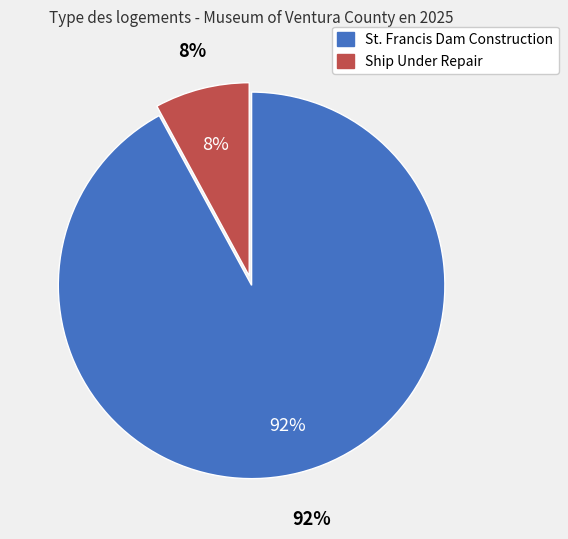

To the nearest percent, what is the difference between the Ship Under Repair and St. Francis Dam Construction slice percentages?

84%